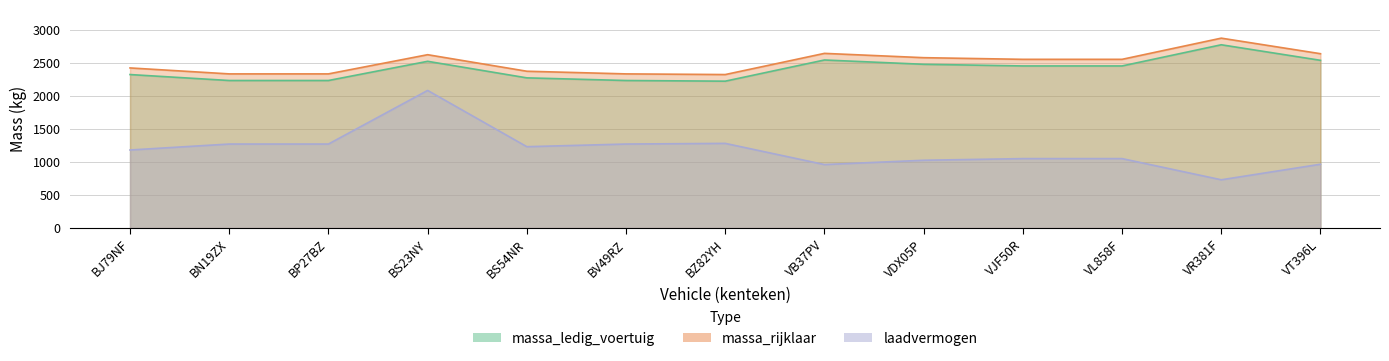

What is the label of the 4th point from the left?

BS23NY